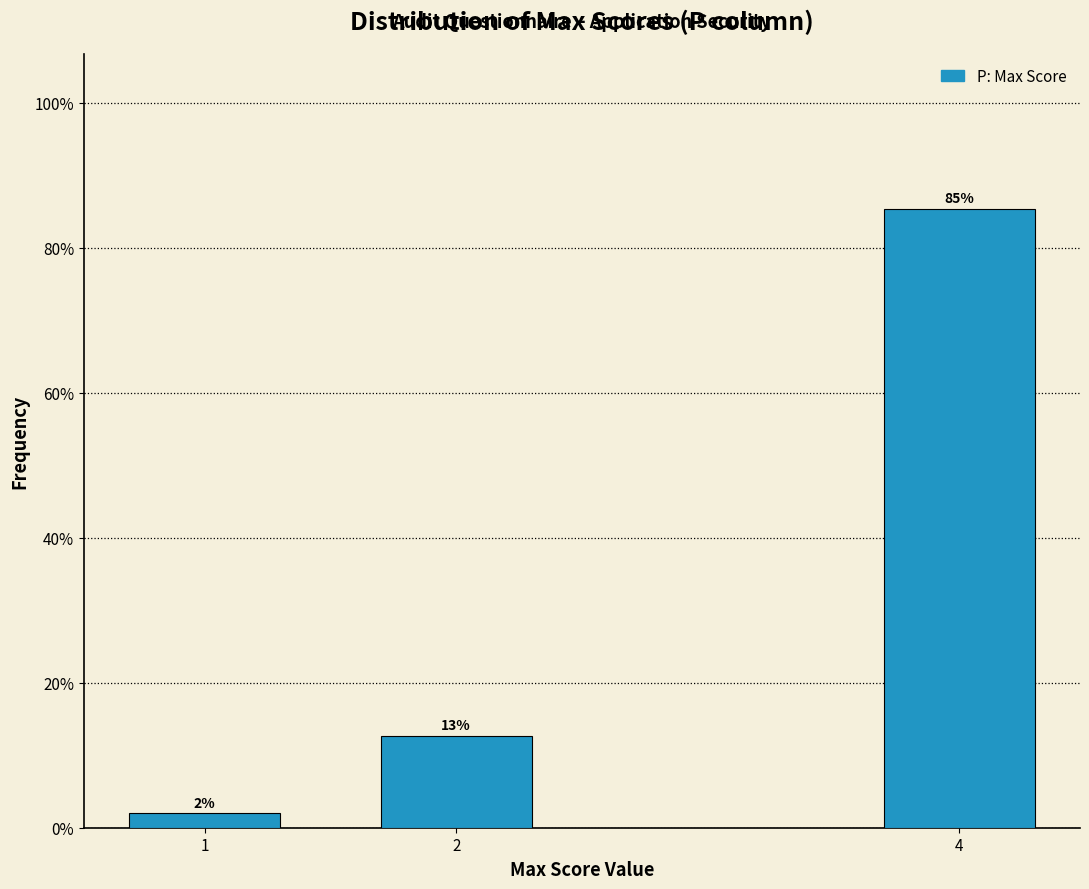

What value does the data have at 1?

2.0